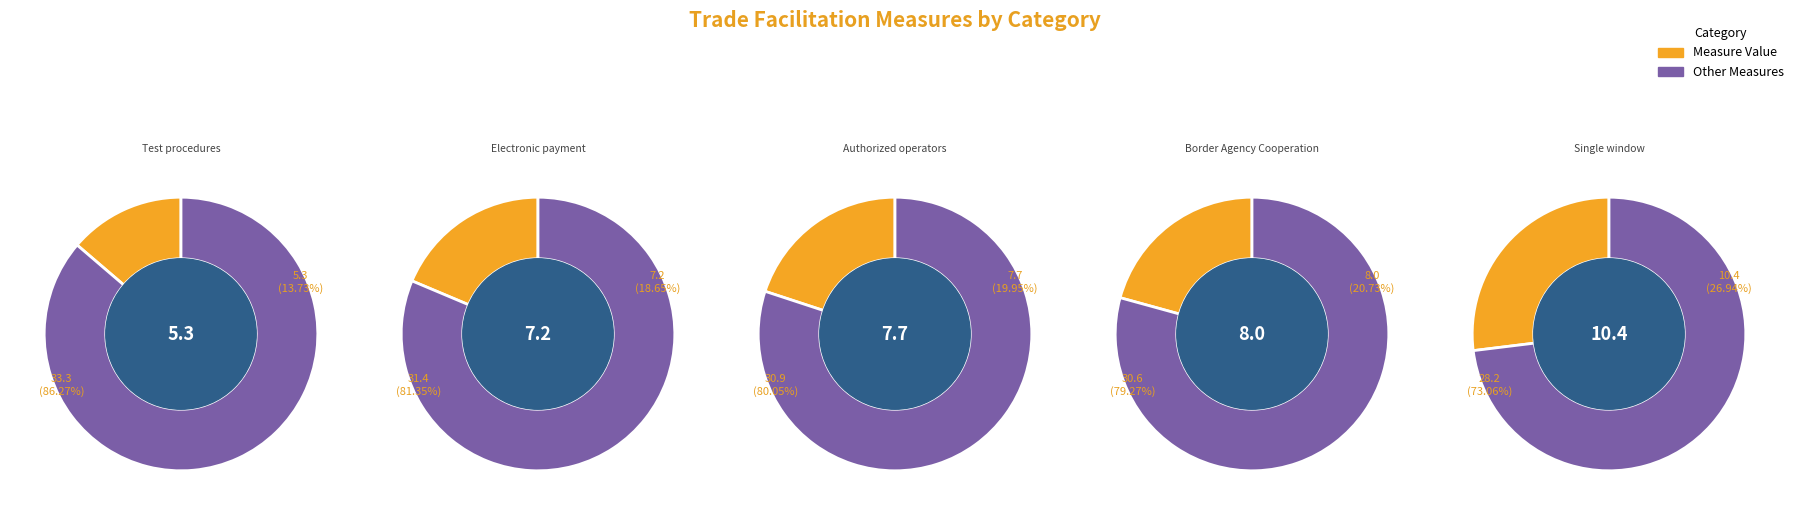

How many slices are in this pie chart?

5